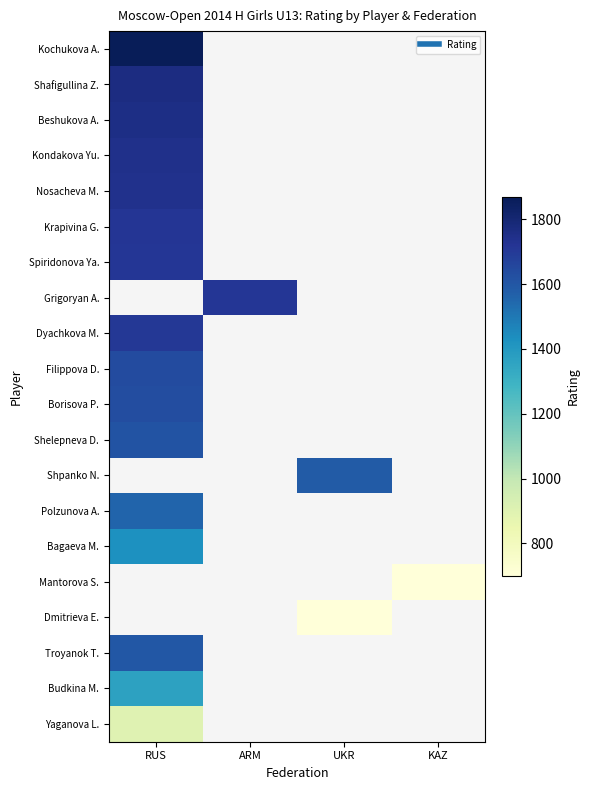

What is the difference between the highest and lowest values at RUS?

969.0